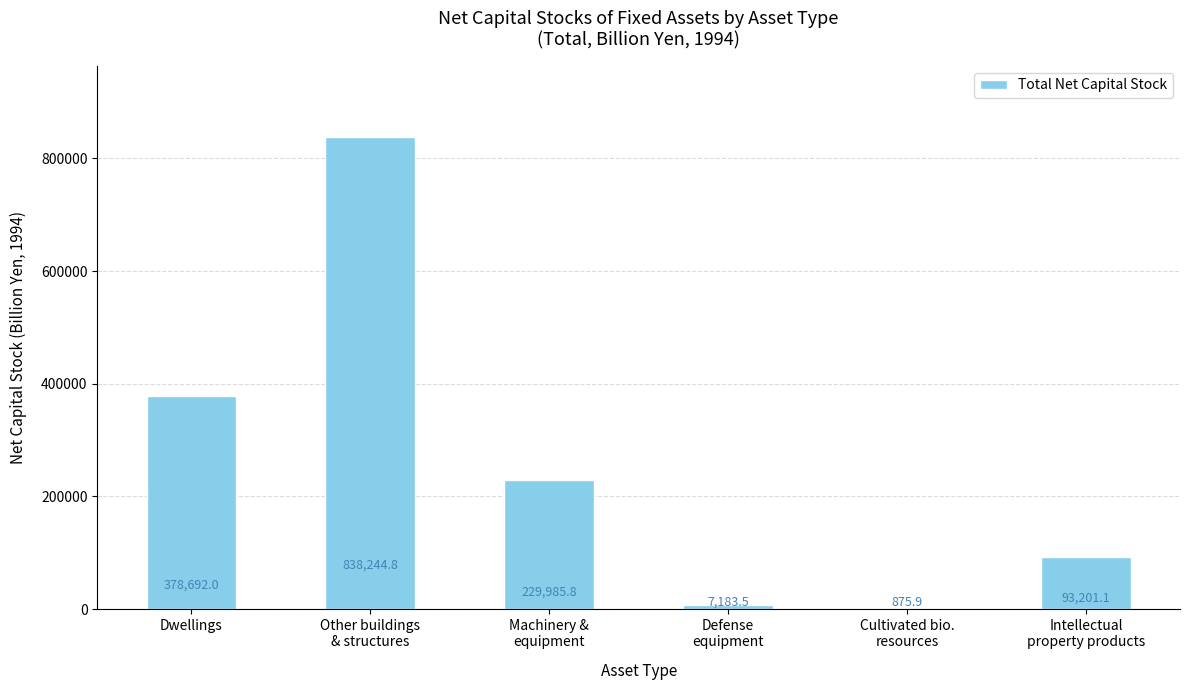

Where is the data nearest to the value 419560?

Dwellings